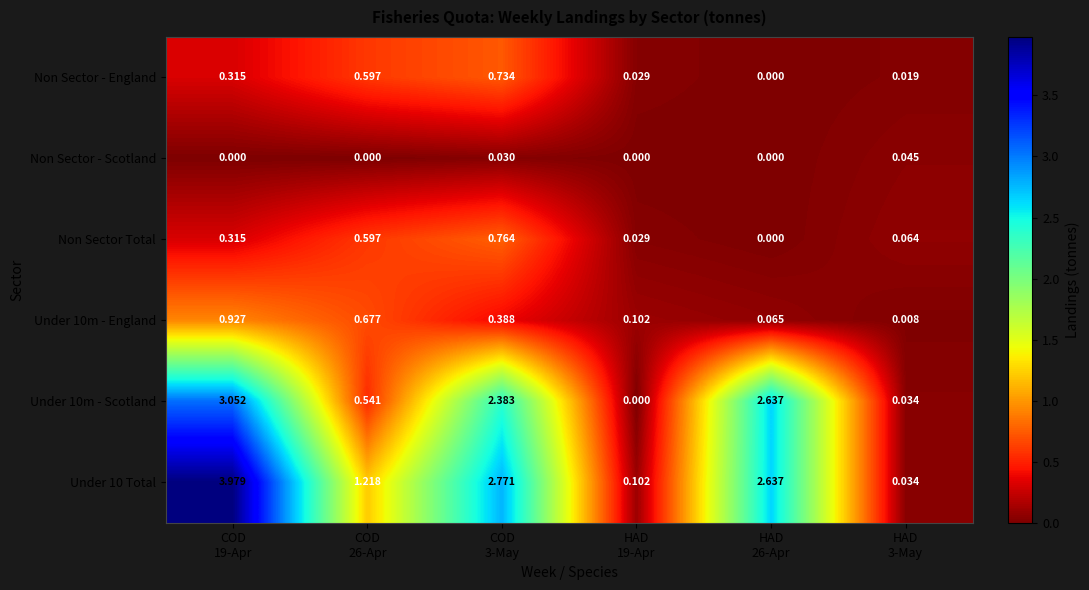

Which series changed the most between COD
26-Apr and HAD
3-May?

Under 10 Total